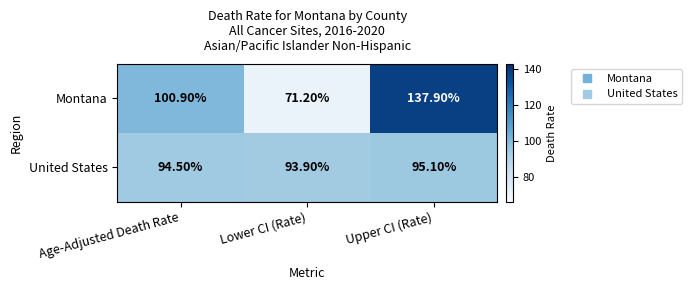

At how many categories does at least one series exceed 76?

3